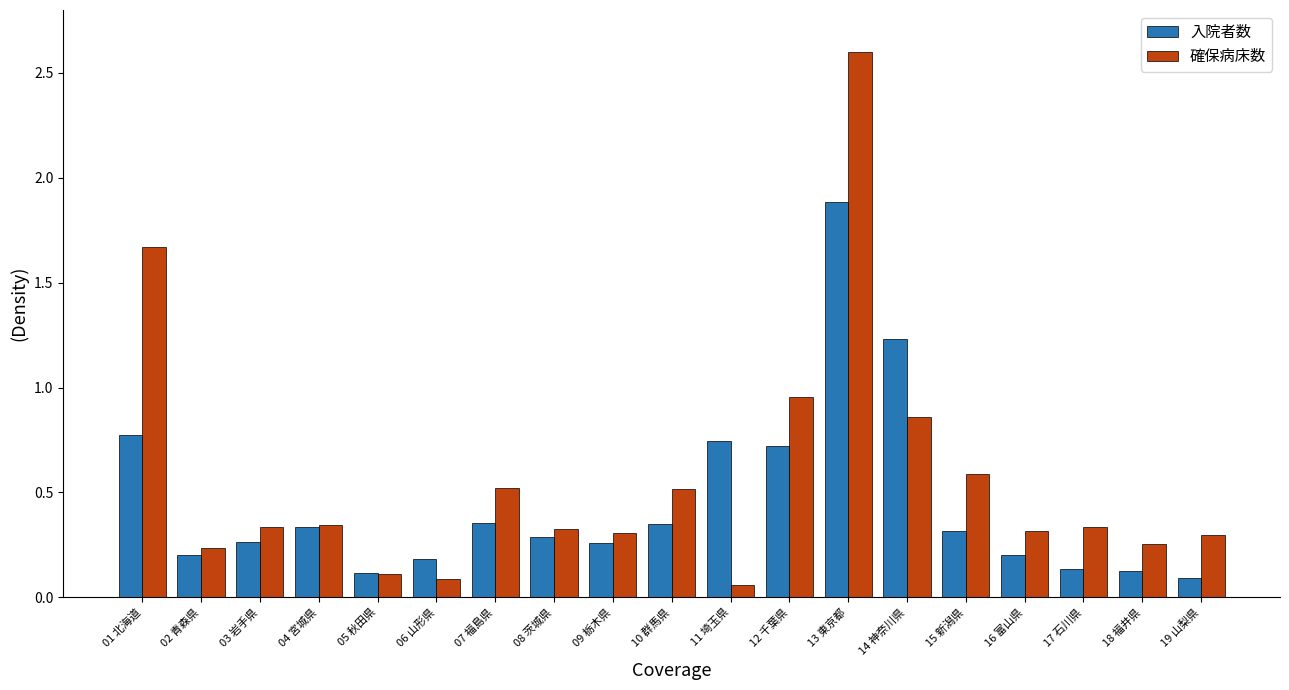

What is the sum of the 入院者数 values at 08 茨城県 and 07 福島県?

0.6